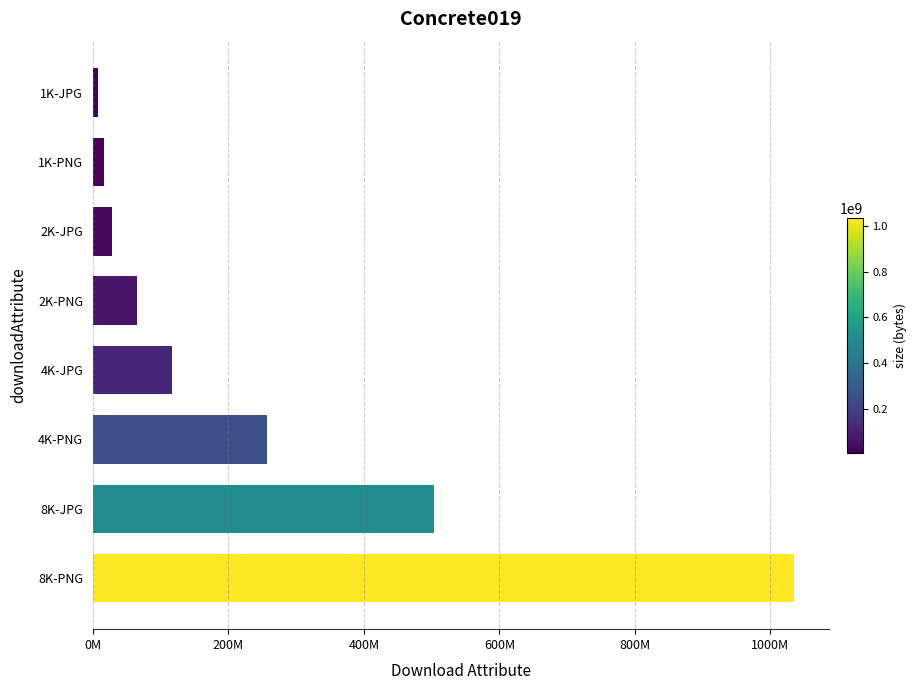

Does the chart contain any negative values?

No